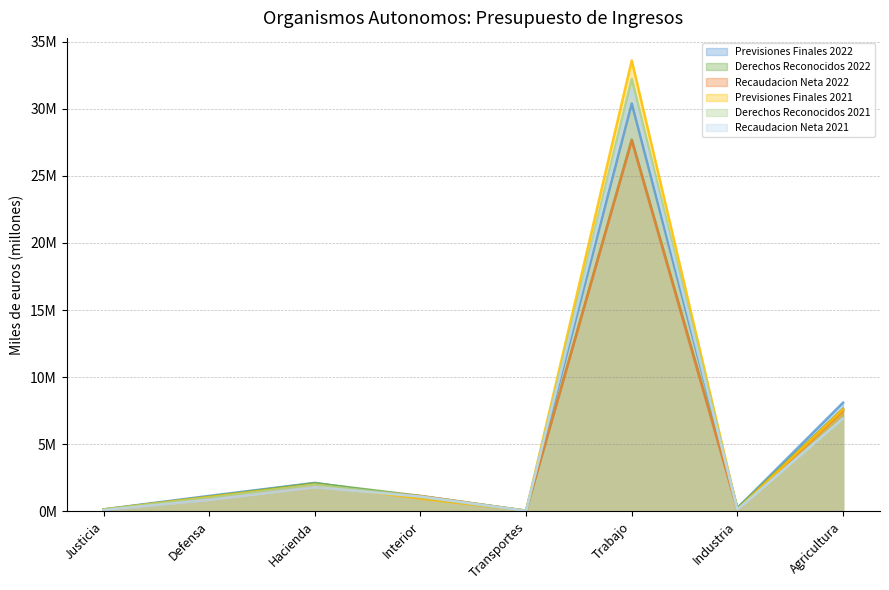

Which series has the largest total across all categories?

Previsiones Finales 2021